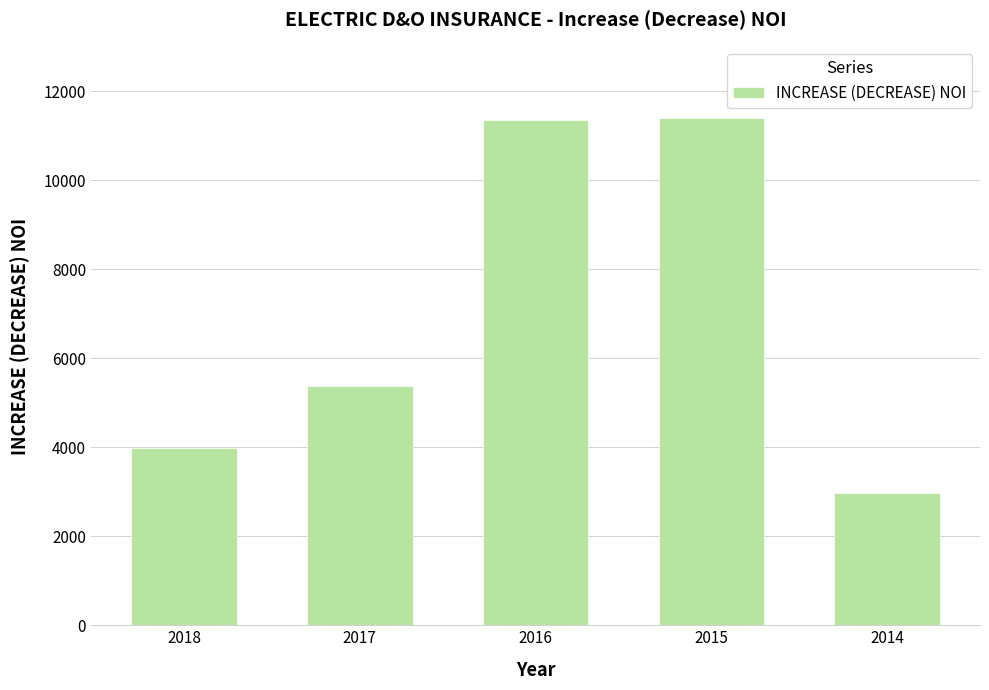

What is the change in value from 2018 to 2014?

-1012.8